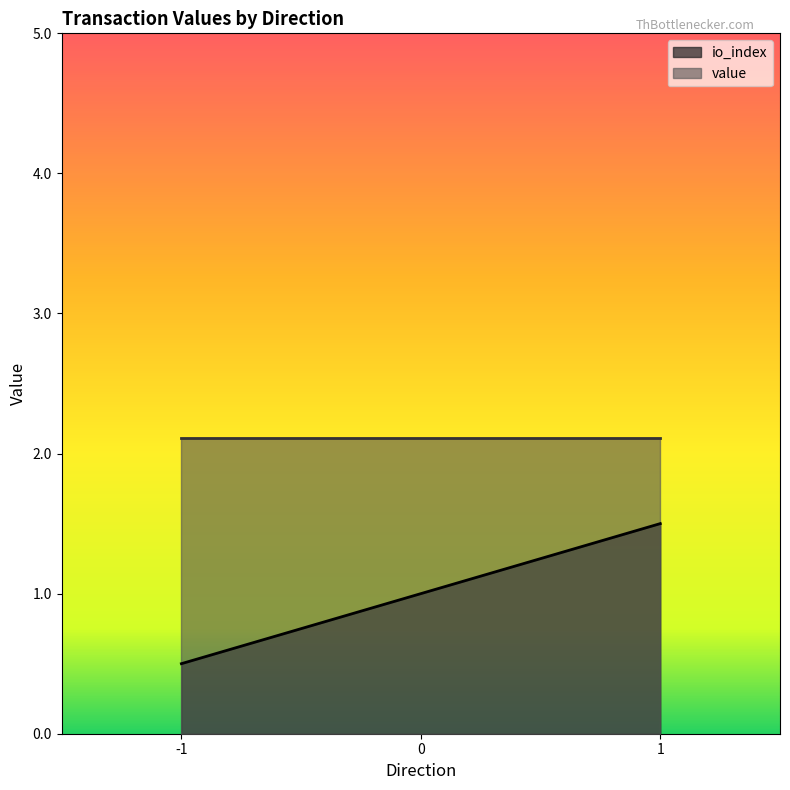

Between 1 and 1, which series saw the biggest shift?

value